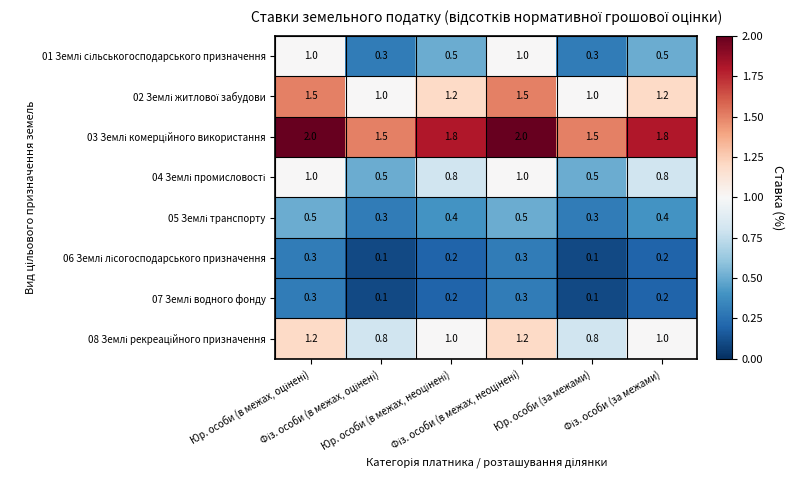

At how many categories does at least one series exceed 0?

6